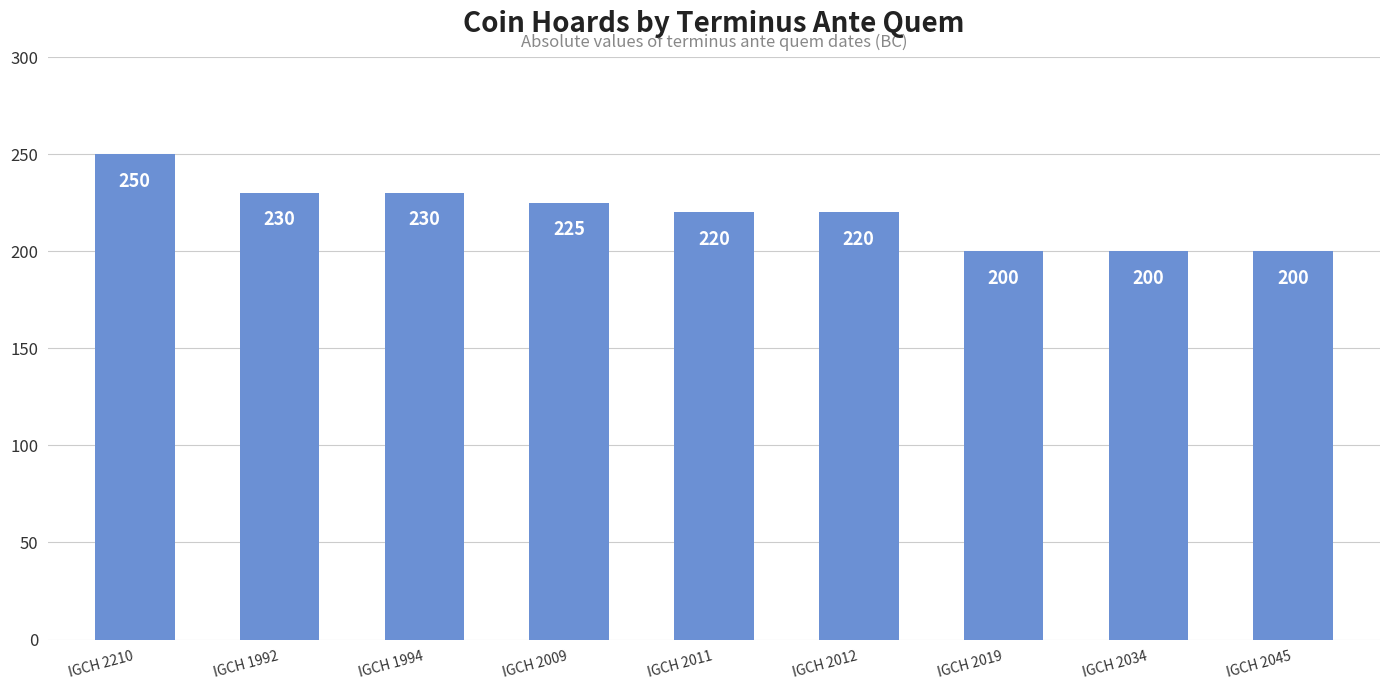

What position from the right is IGCH 1994?

7